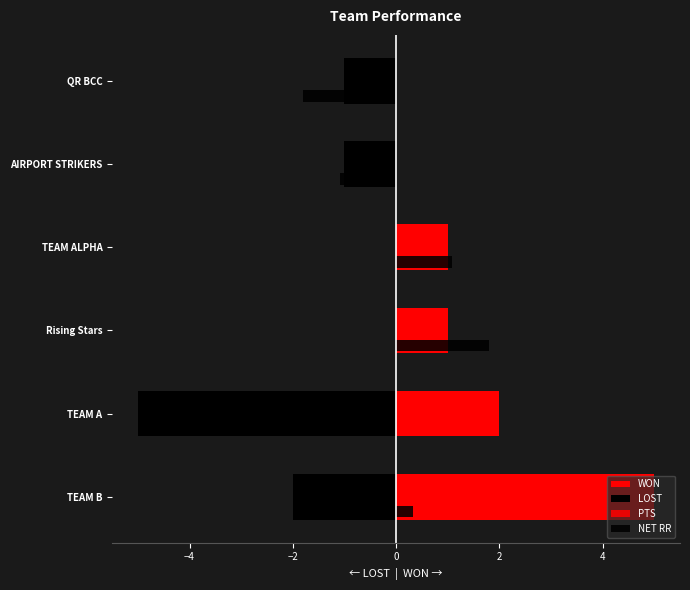

What is the lowest value of the LOST series?

-5